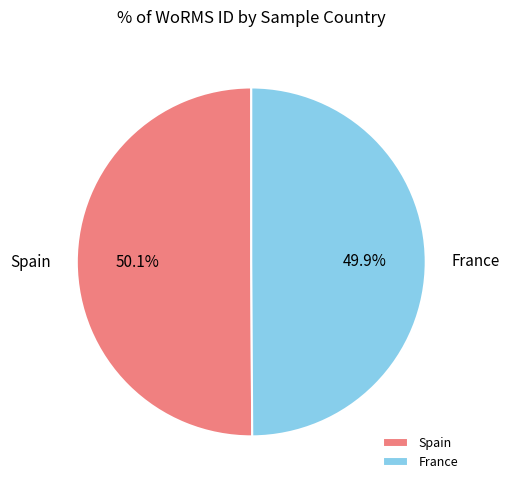

Is there a majority slice in this chart?

Yes